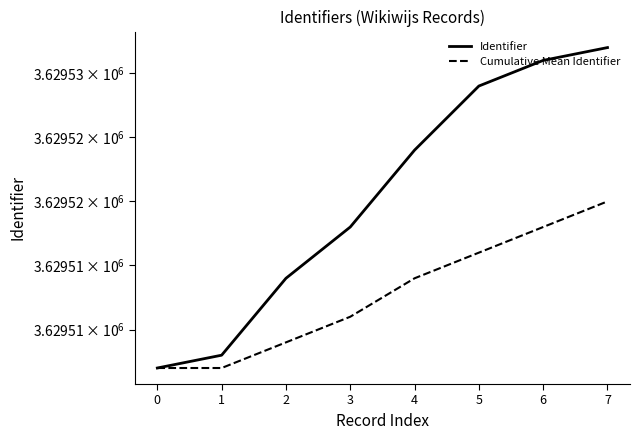

Rank the series at 4 from highest to lowest value.

Identifier, Cumulative Mean Identifier